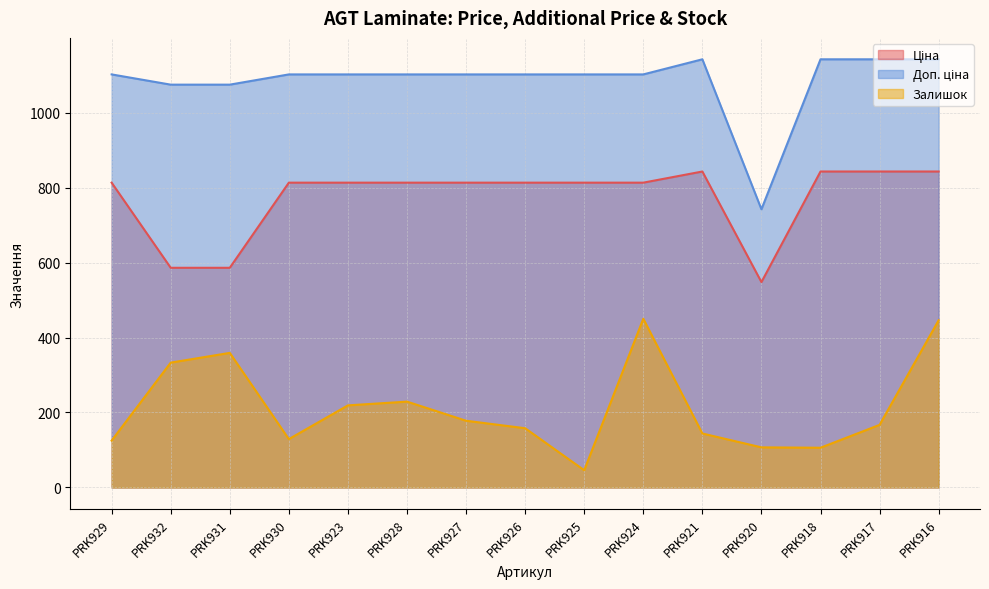

Which label corresponds to the smallest value in the chart?

PRK925